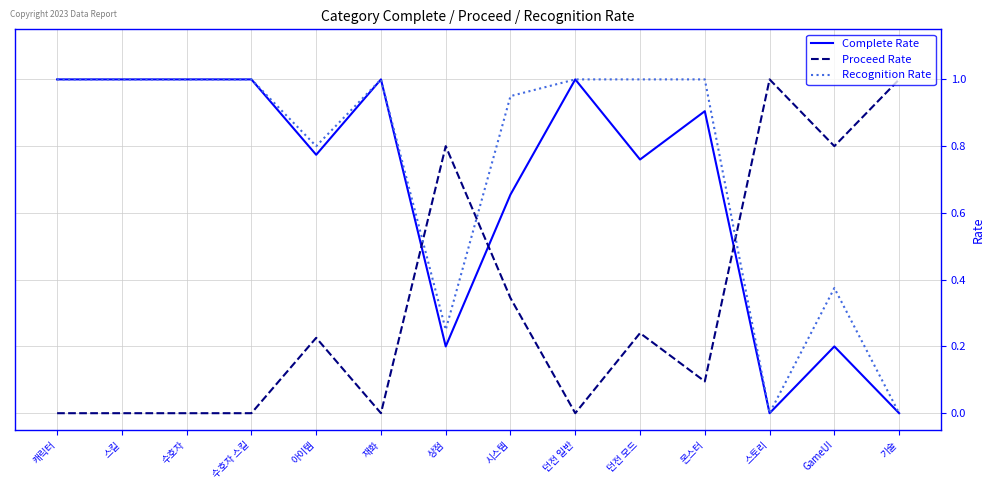

What is the total value across all series at GameUI?

1.4